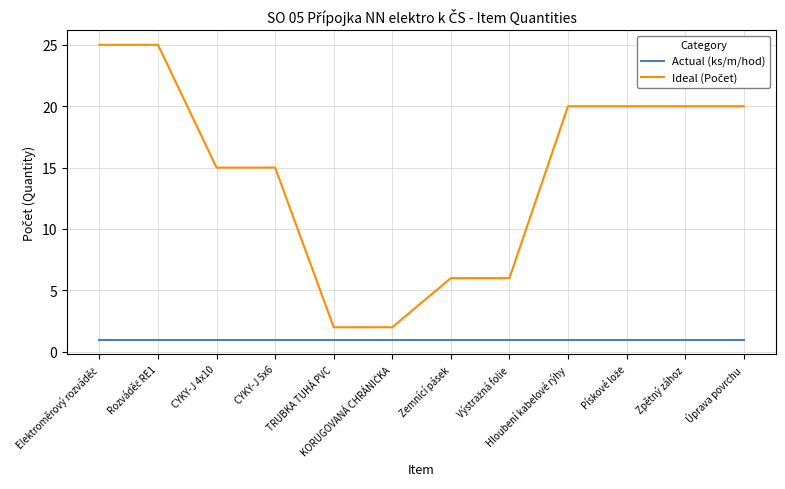

What position from the right is Zpětný zához?

2